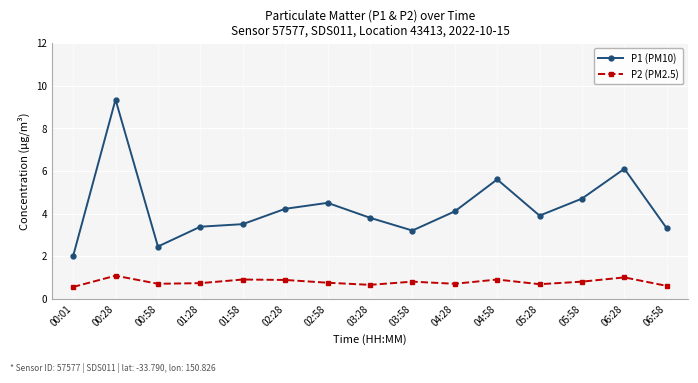

How many interior local valleys does the P2 (PM2.5) series have?

4